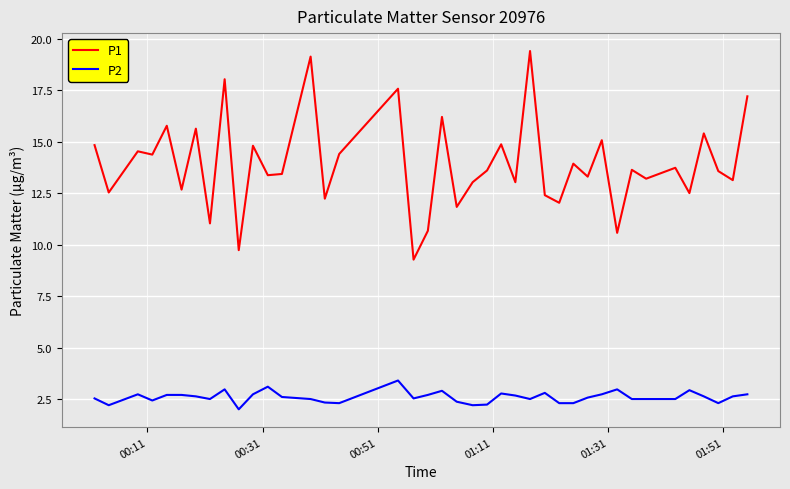

What is the difference between the maximum and minimum values in the P1 series?

10.1